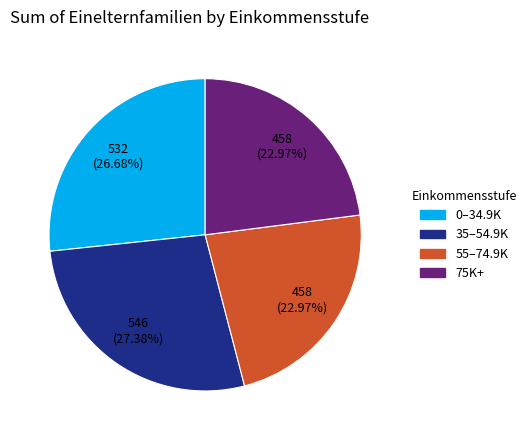

Is there any slice that represents more than half of the pie?

No